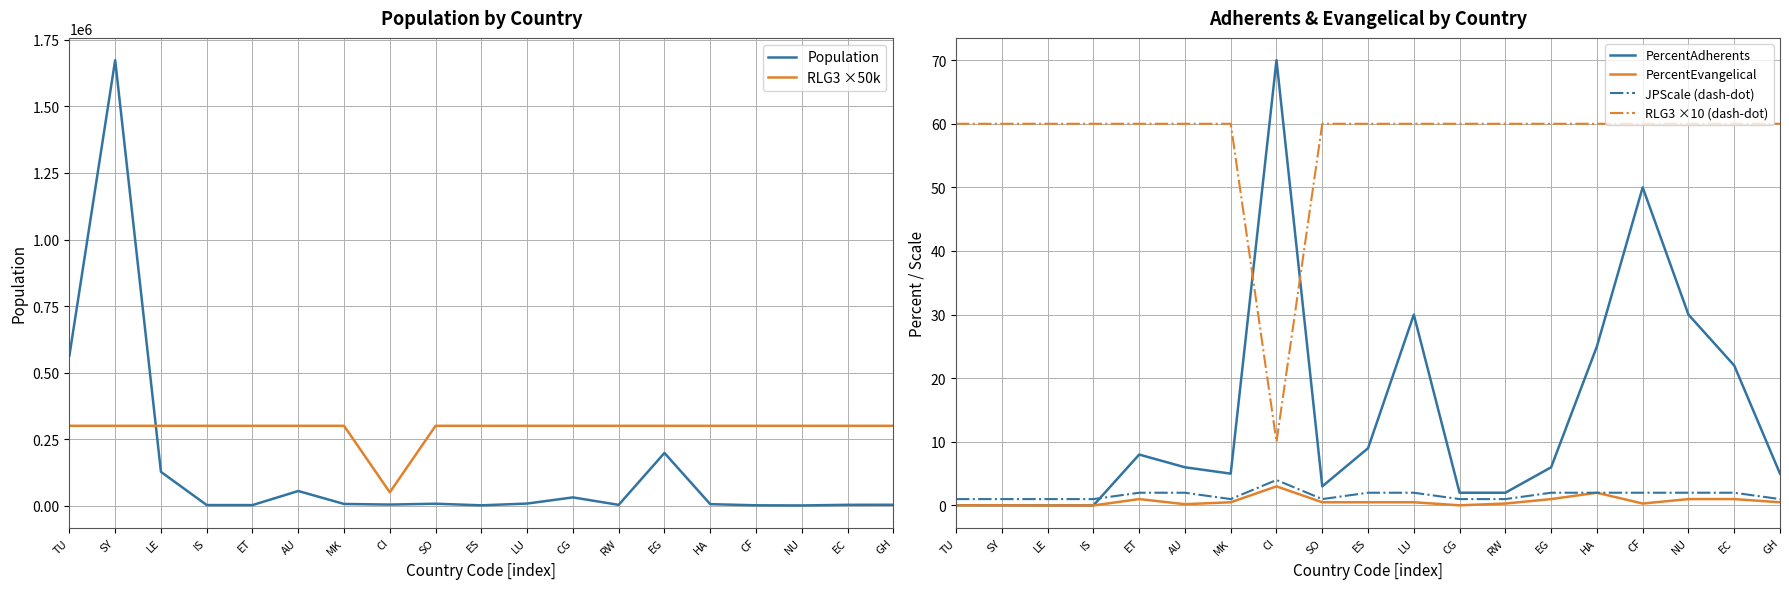

True or false: PercentEvangelical and Population intersect in this chart.

False